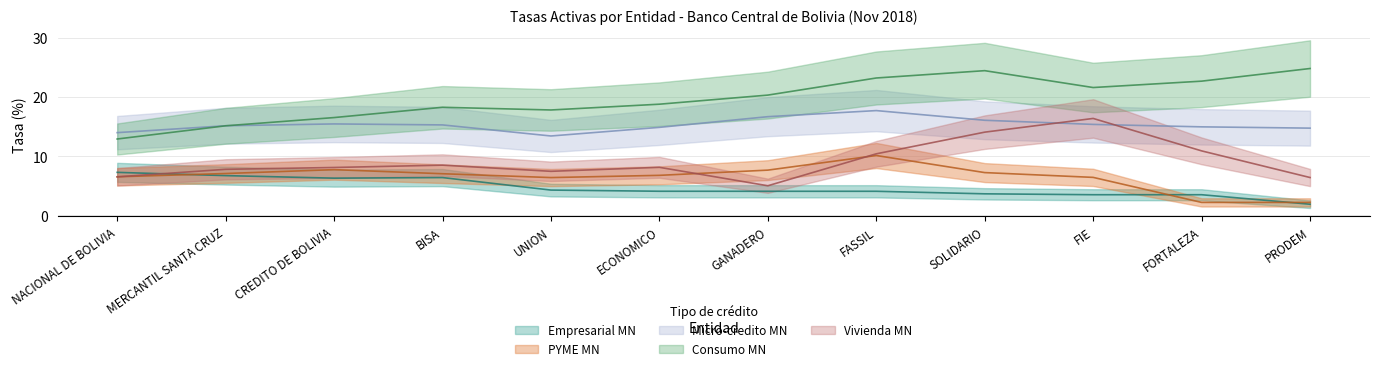

Is this an area chart (filled region under the line)?

No